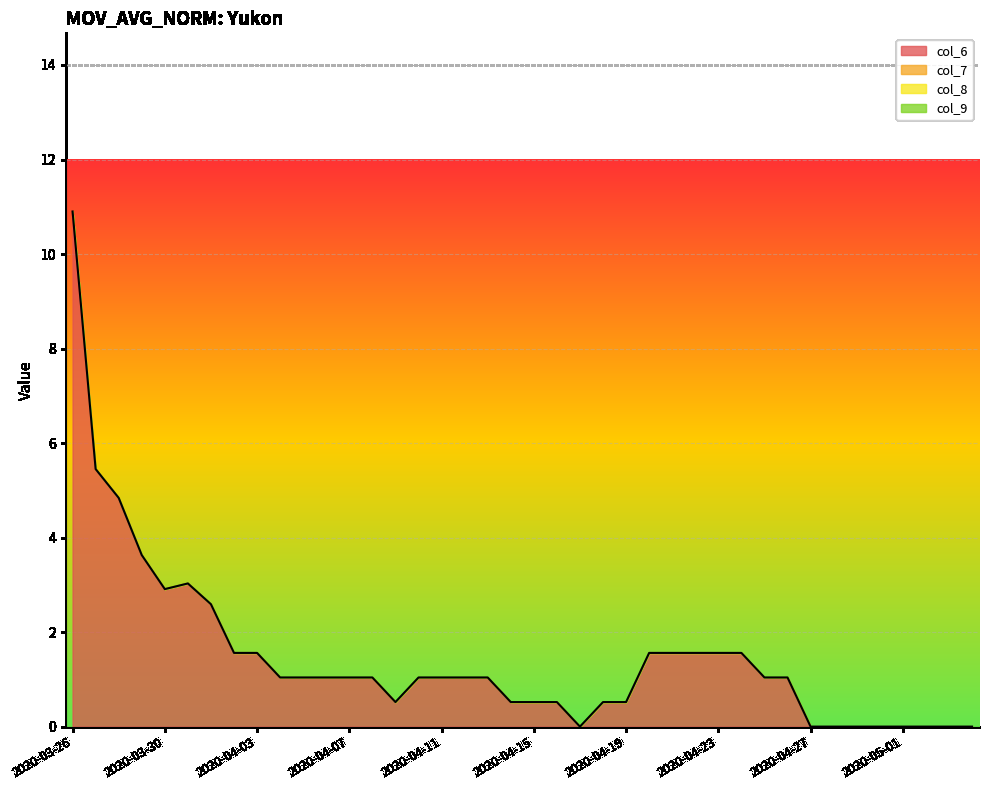

At which label is col_7 closest to 0?

2020-03-26